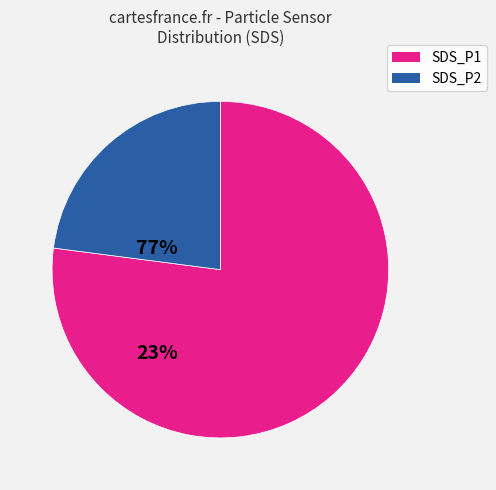

Do SDS_P2 and SDS_P1 together represent more than half of the pie?

Yes